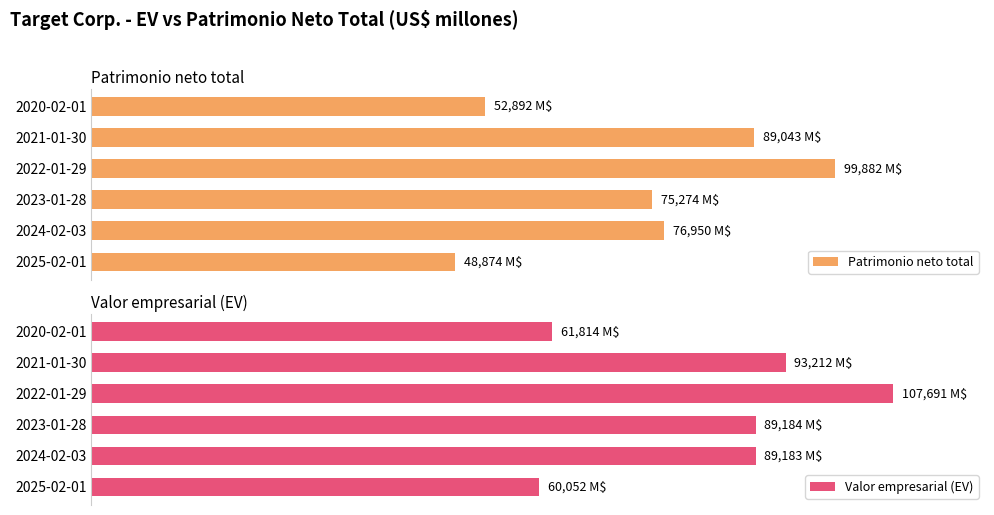

The value of Patrimonio neto total at 2025-02-01 is 70232. True or false?

False